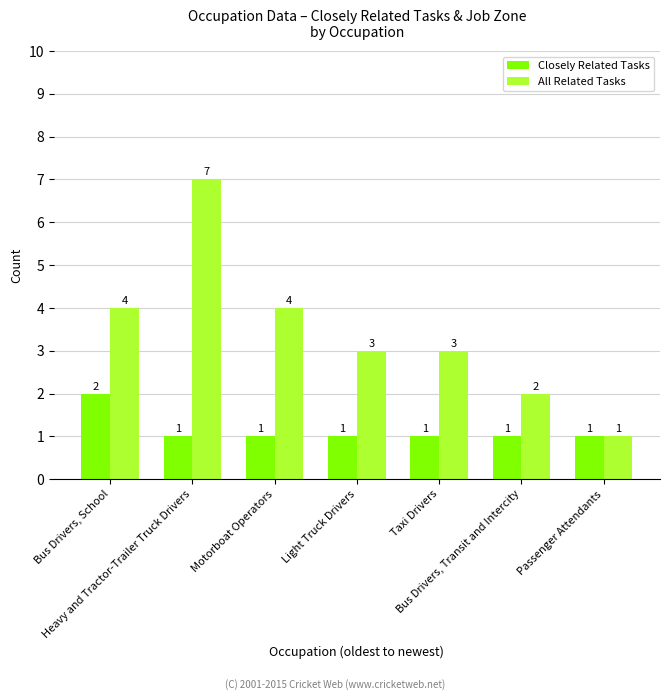

Read the All Related Tasks value at Passenger Attendants.

1